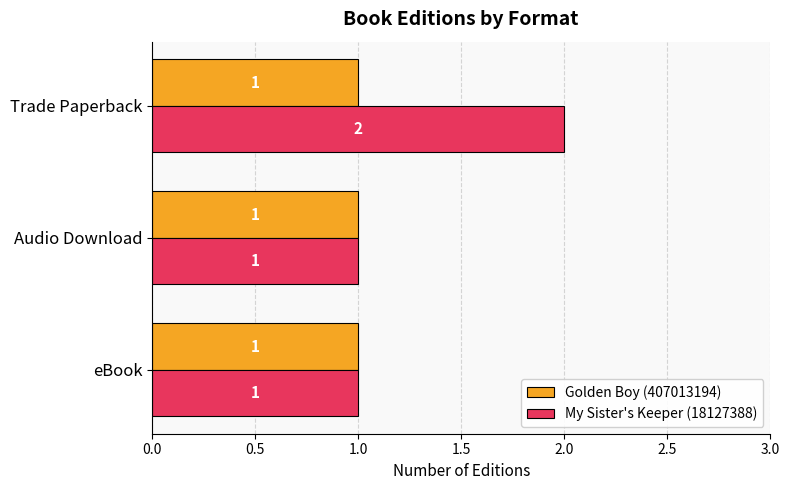

What is the smallest value displayed?

1